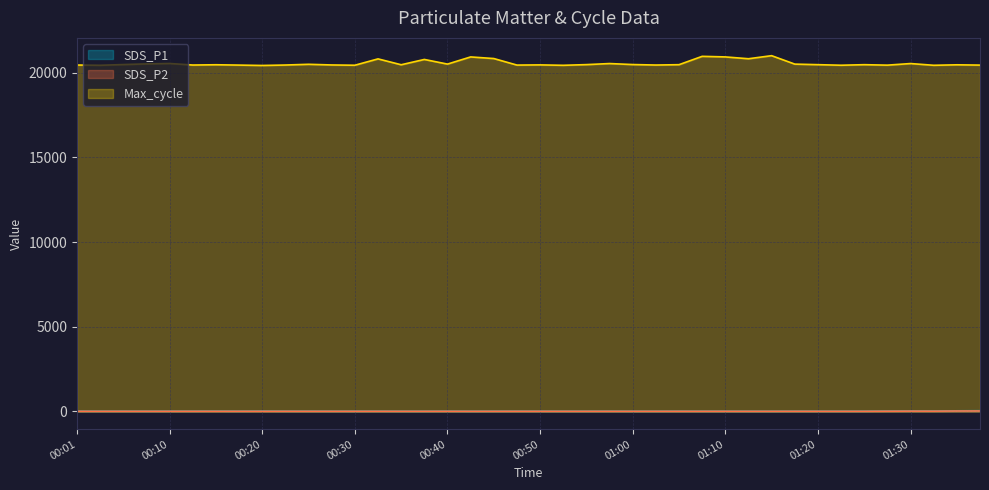

What is the sum of all SDS_P2 values?

332.3